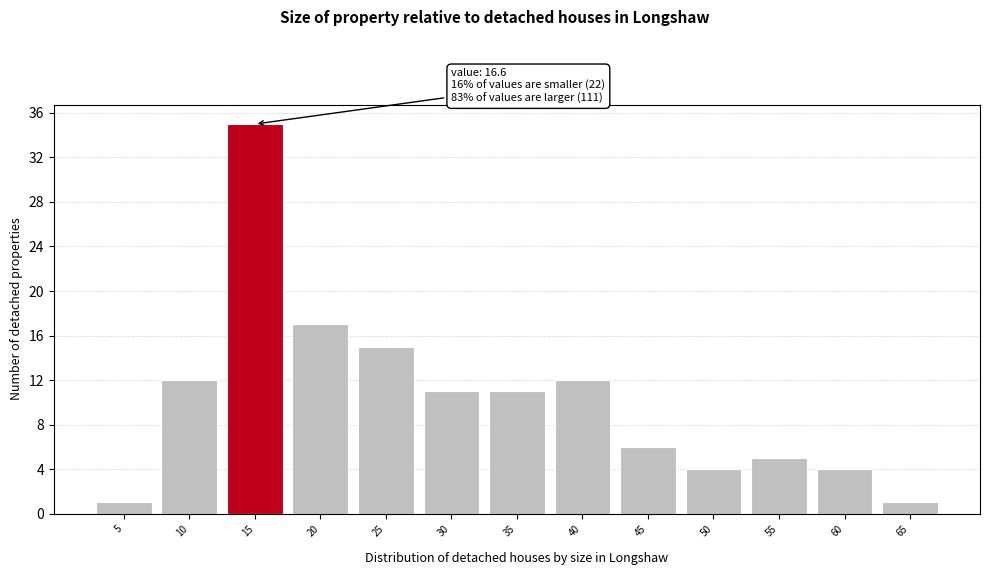

Reading right to left, extract all data points from this chart.

65=1	60=4	55=5	50=4	45=6	40=12	35=11	30=11	25=15	20=17	15=35	10=12	5=1